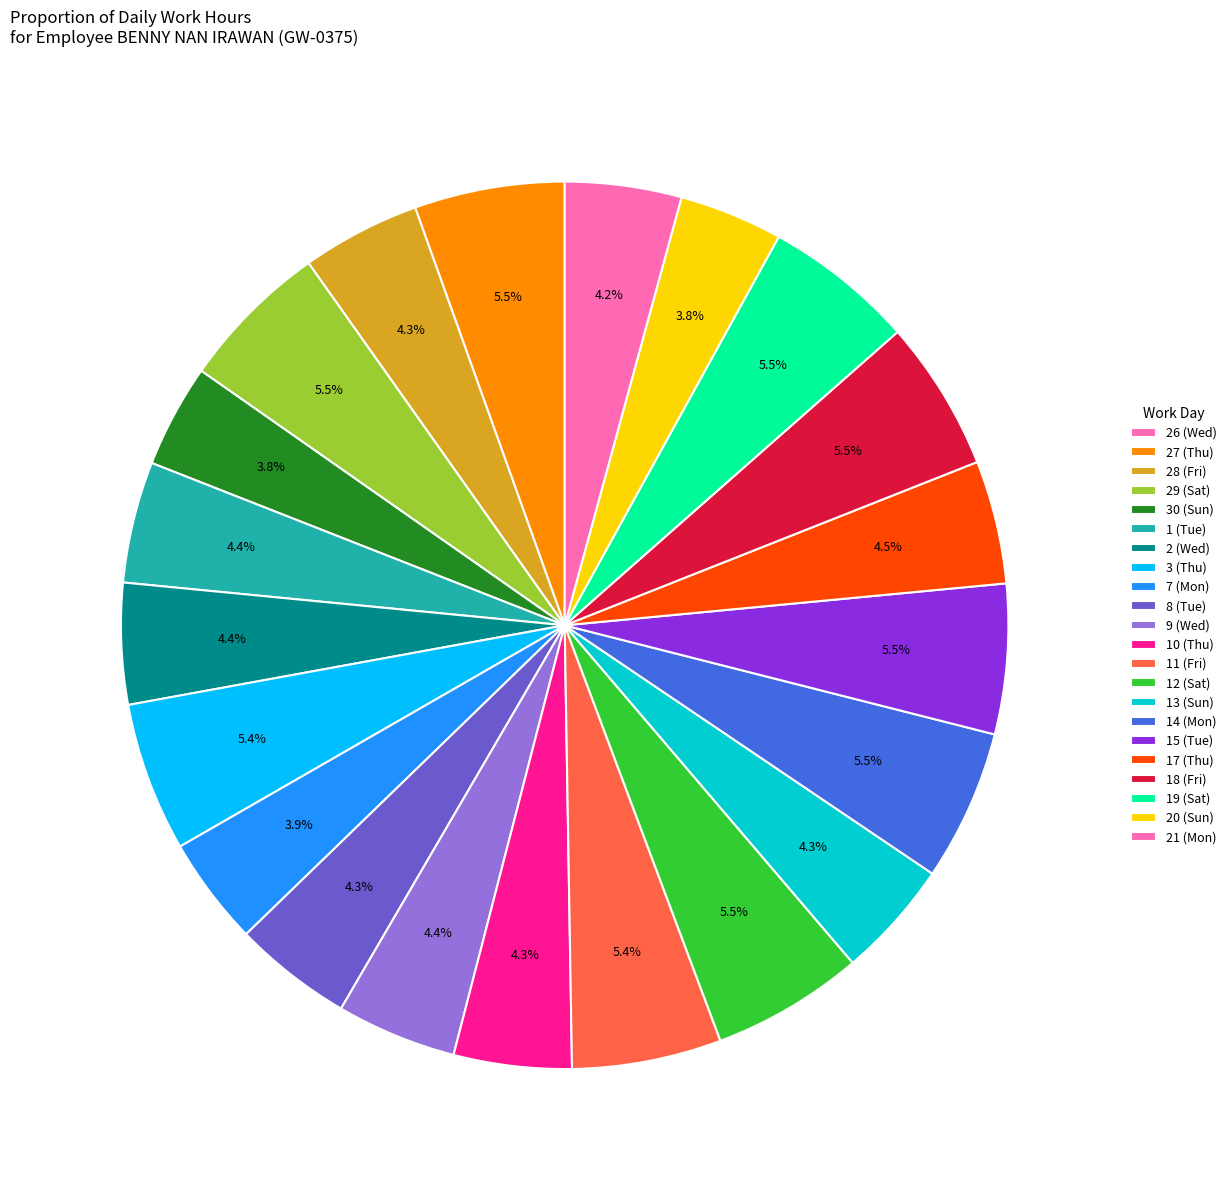

Which slice is the smallest?

26 (Wed)